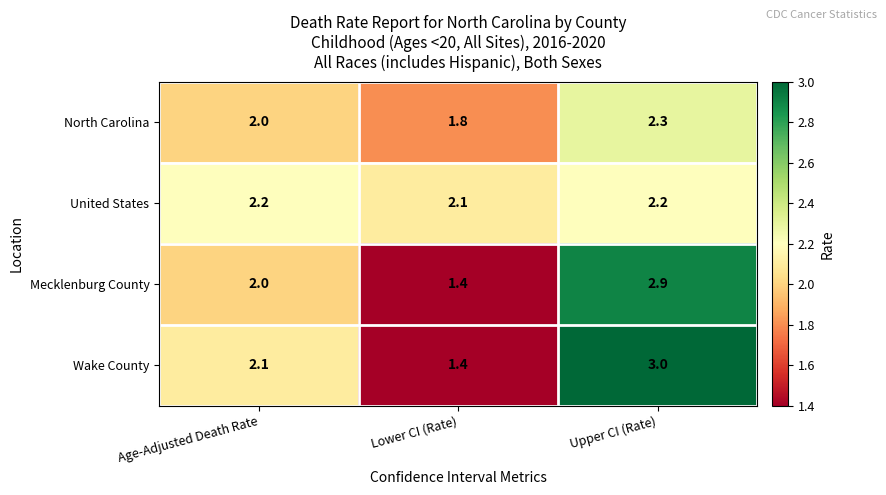

What is the difference between the highest and lowest values at Lower CI (Rate)?

0.7